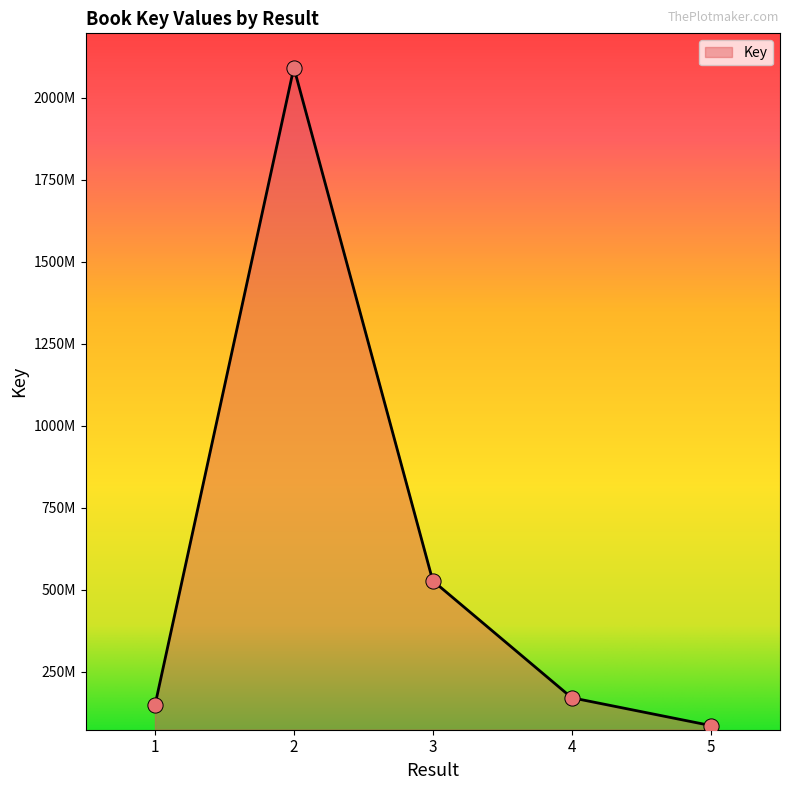

Does the chart have visible grid lines?

No